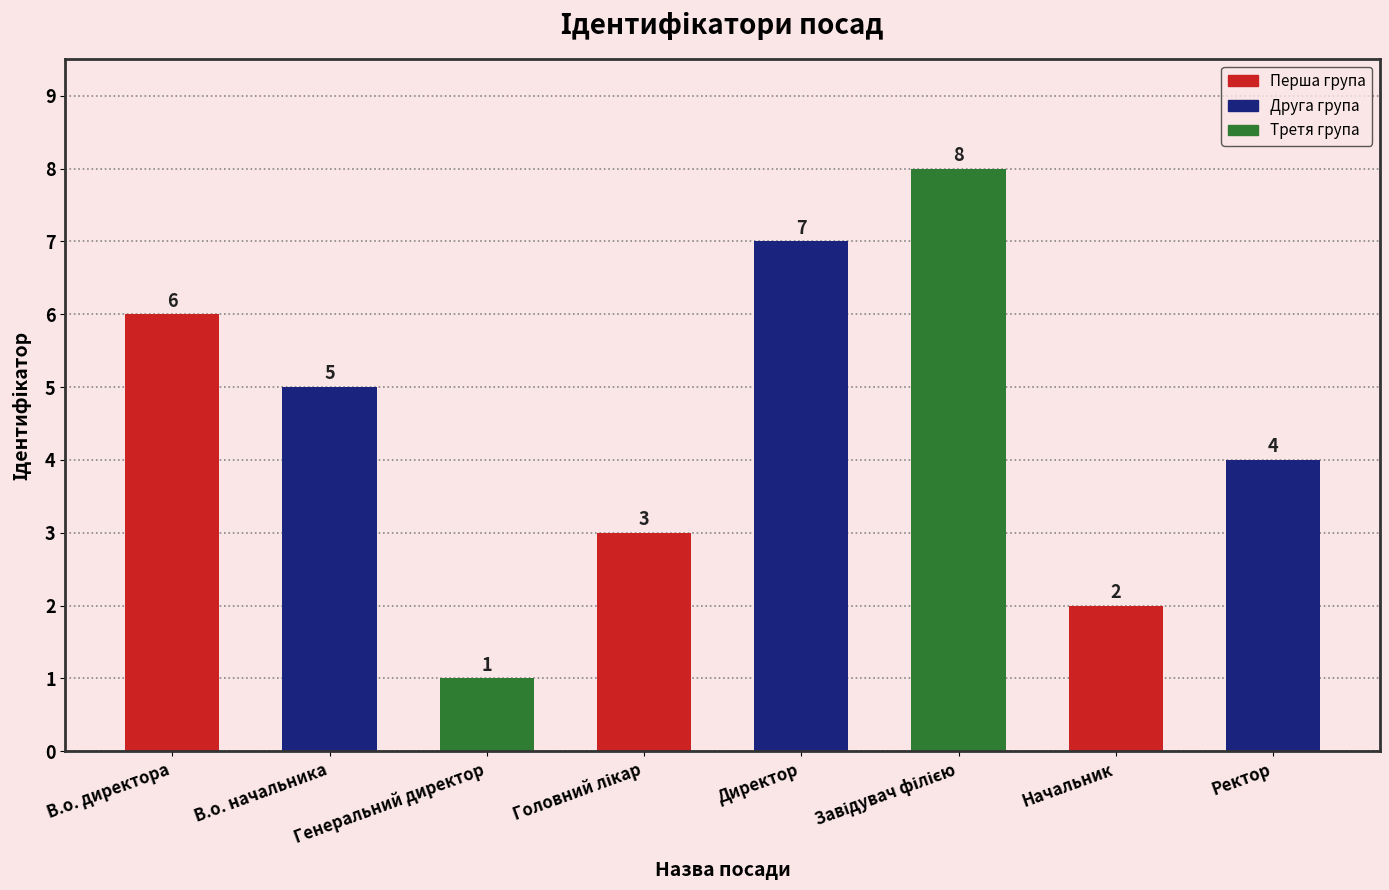

What is the minimum value shown in the chart?

1